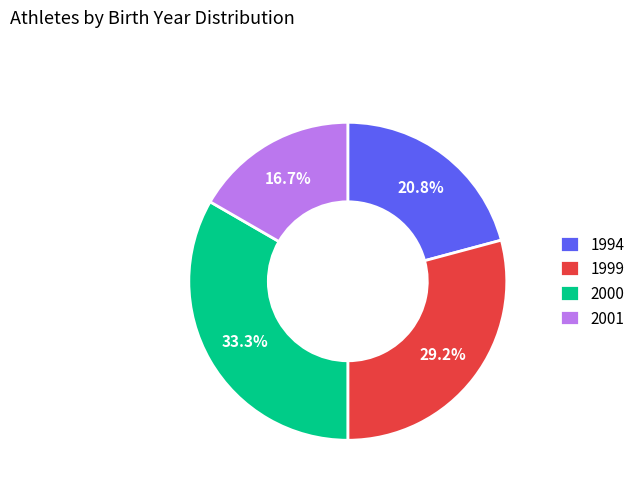

What percentage is the 1999 slice, to the nearest percent?

29%